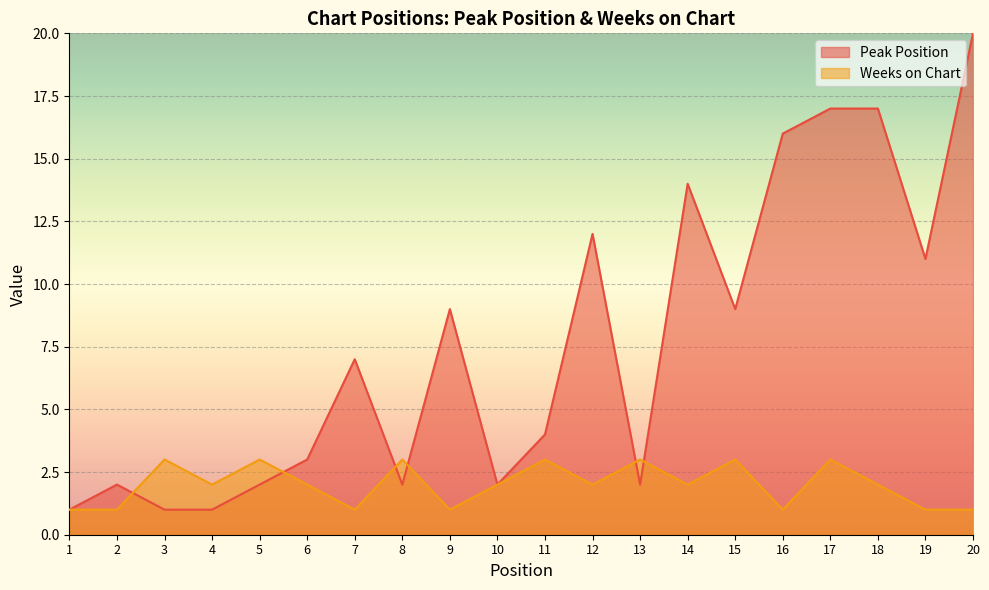

Where does the Peak Position series first go above 7?

9